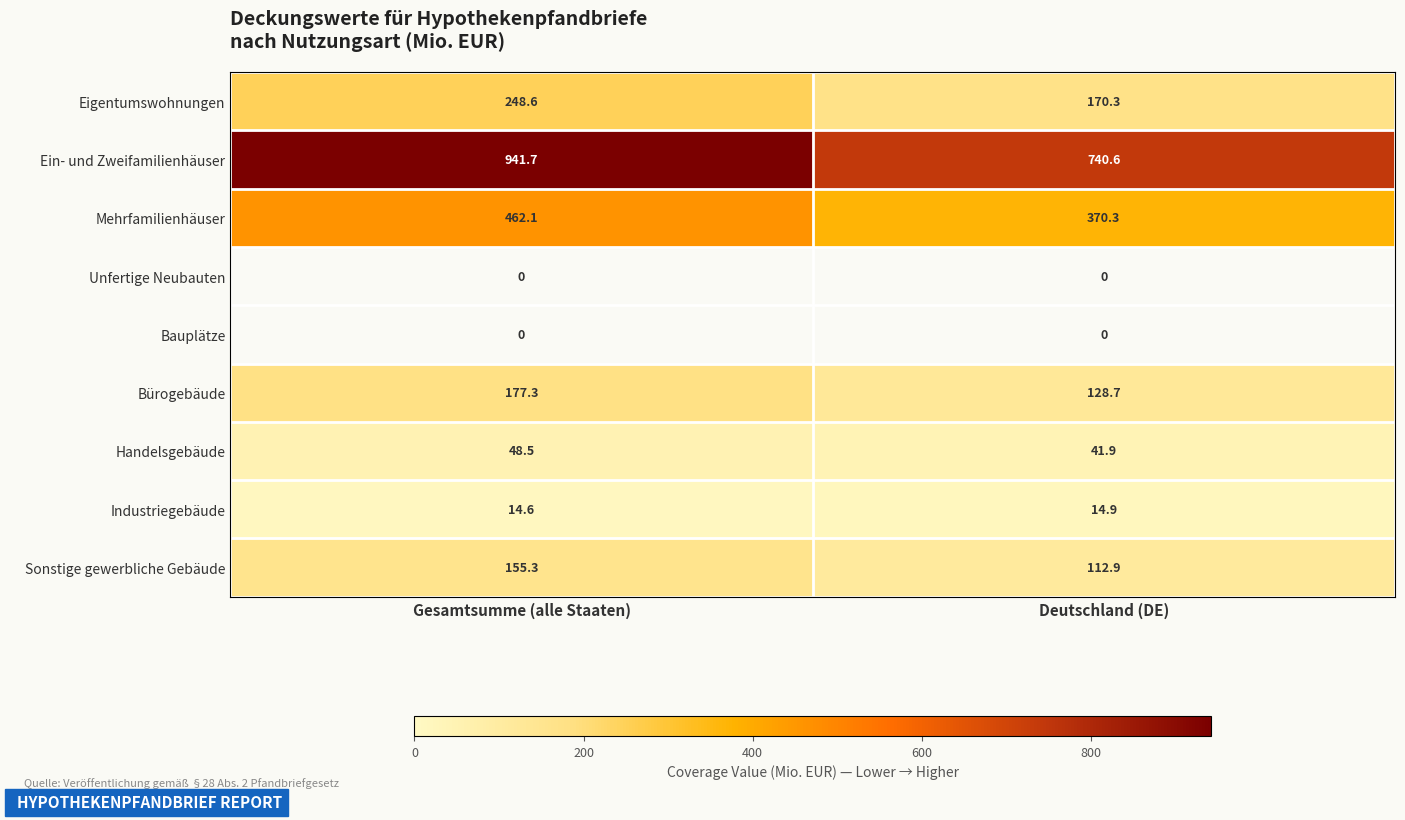

List the labels in order of Mehrfamilienhäuser value, largest first.

Gesamtsumme (alle Staaten), Deutschland (DE)